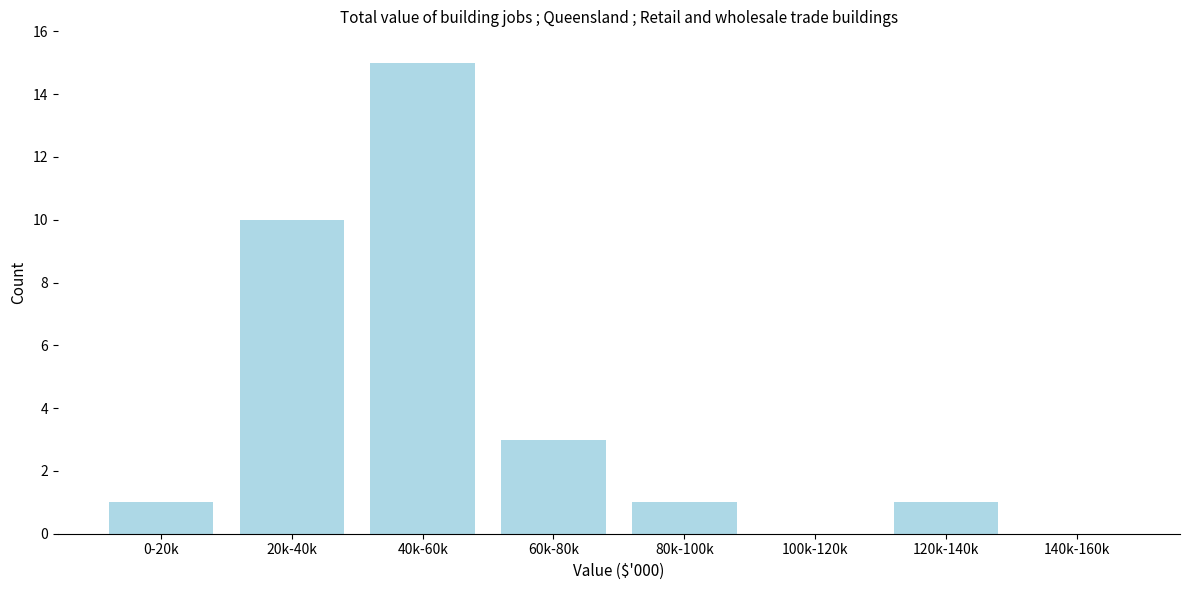

Reading left to right, transcribe all the data shown in this chart.

0-20k=1	20k-40k=10	40k-60k=15	60k-80k=3	80k-100k=1	100k-120k=0	120k-140k=1	140k-160k=0